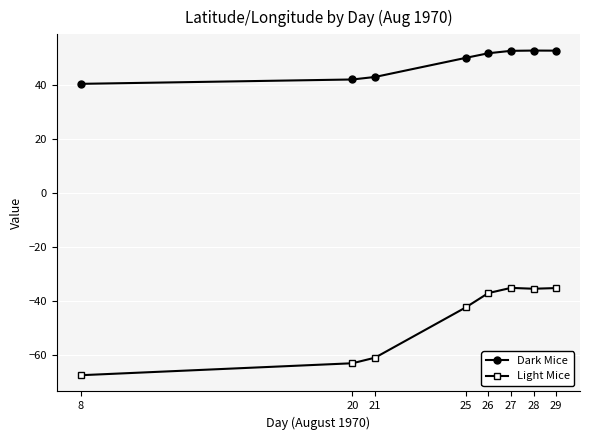

List the series in order of their peak value, highest first.

Dark Mice, Light Mice